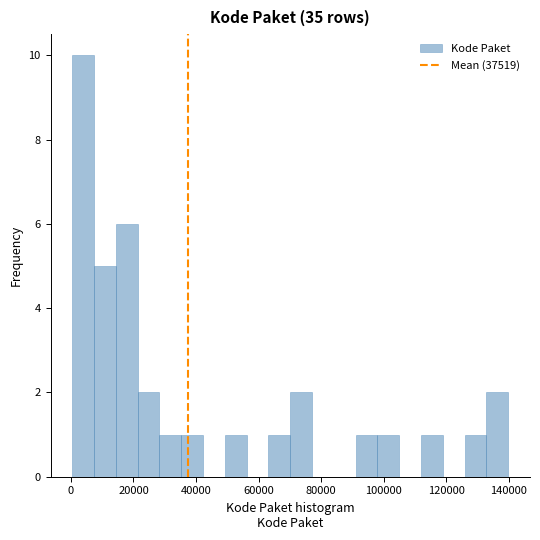

Read against the x-axis, roughly where is the centre of the tallest bar?

4000